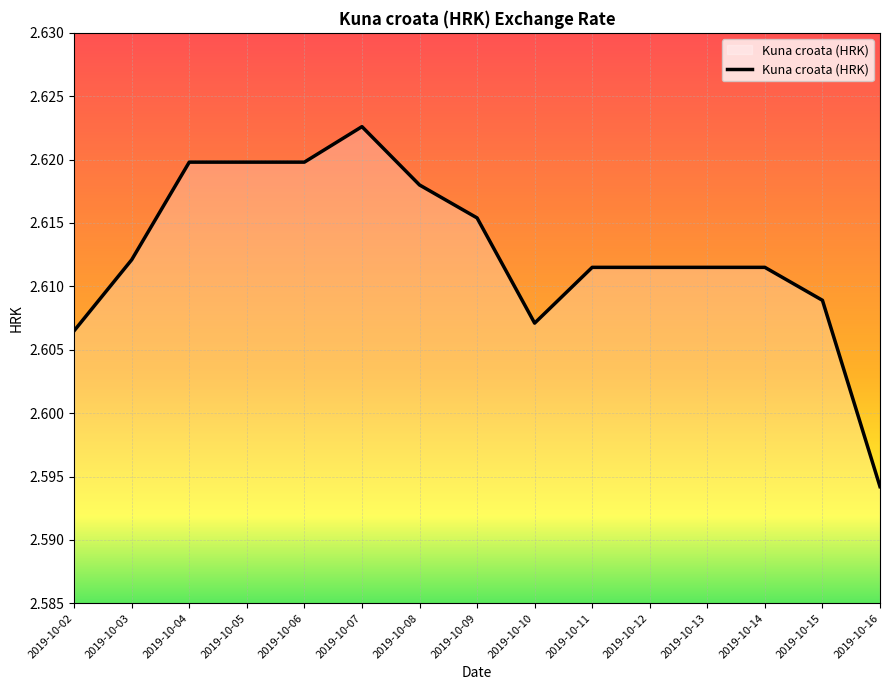

Which category has the lowest value across all series?

2019-10-16